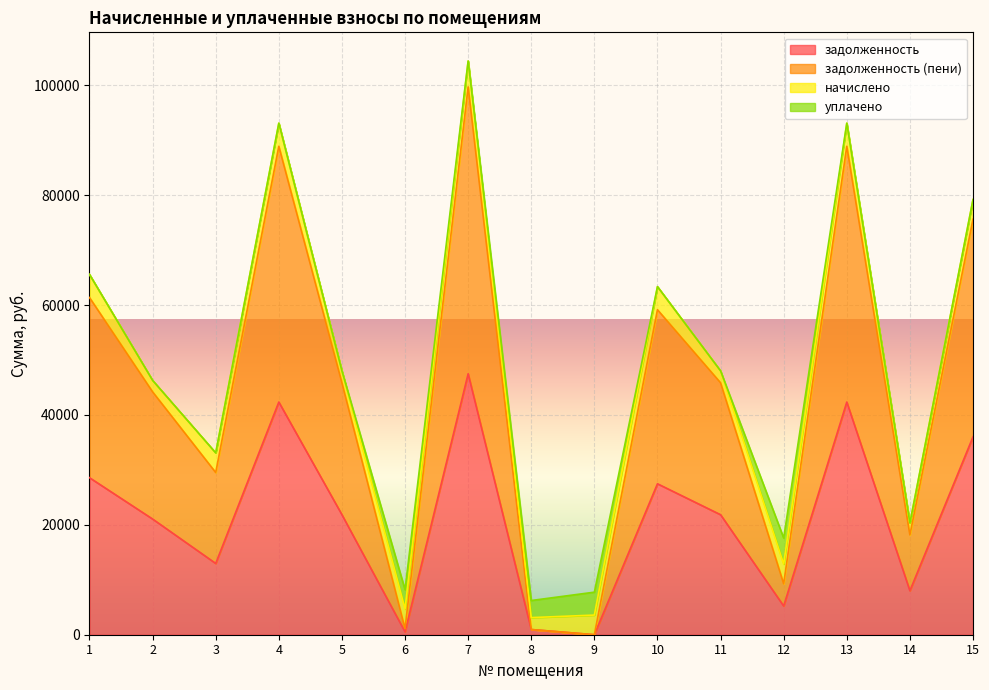

True or false: задолженность (пени) has more than 1 points higher than both neighbors.

True